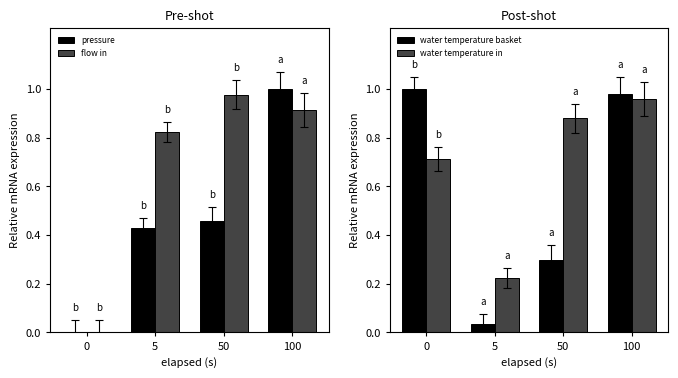

Is it true that pressure equals 0.4 at 0?

False